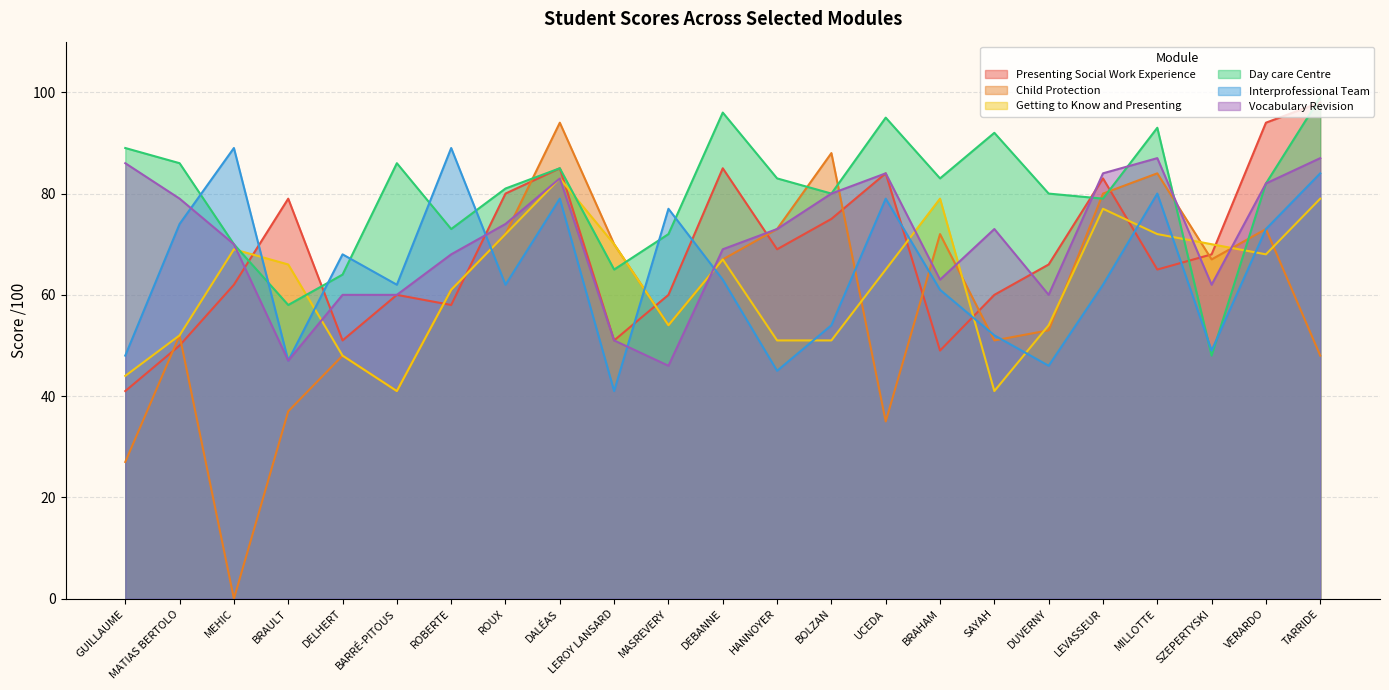

Between BRAULT and 27, which is larger?

BRAULT